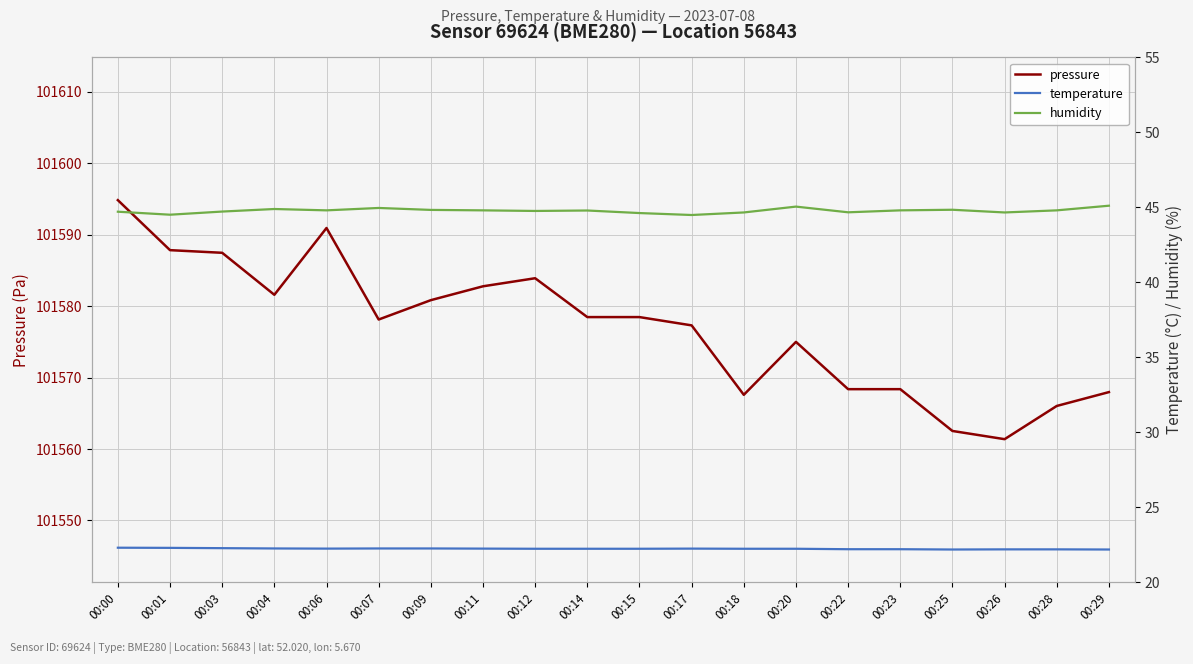

What is the total value across all series at 00:14?

101645.5